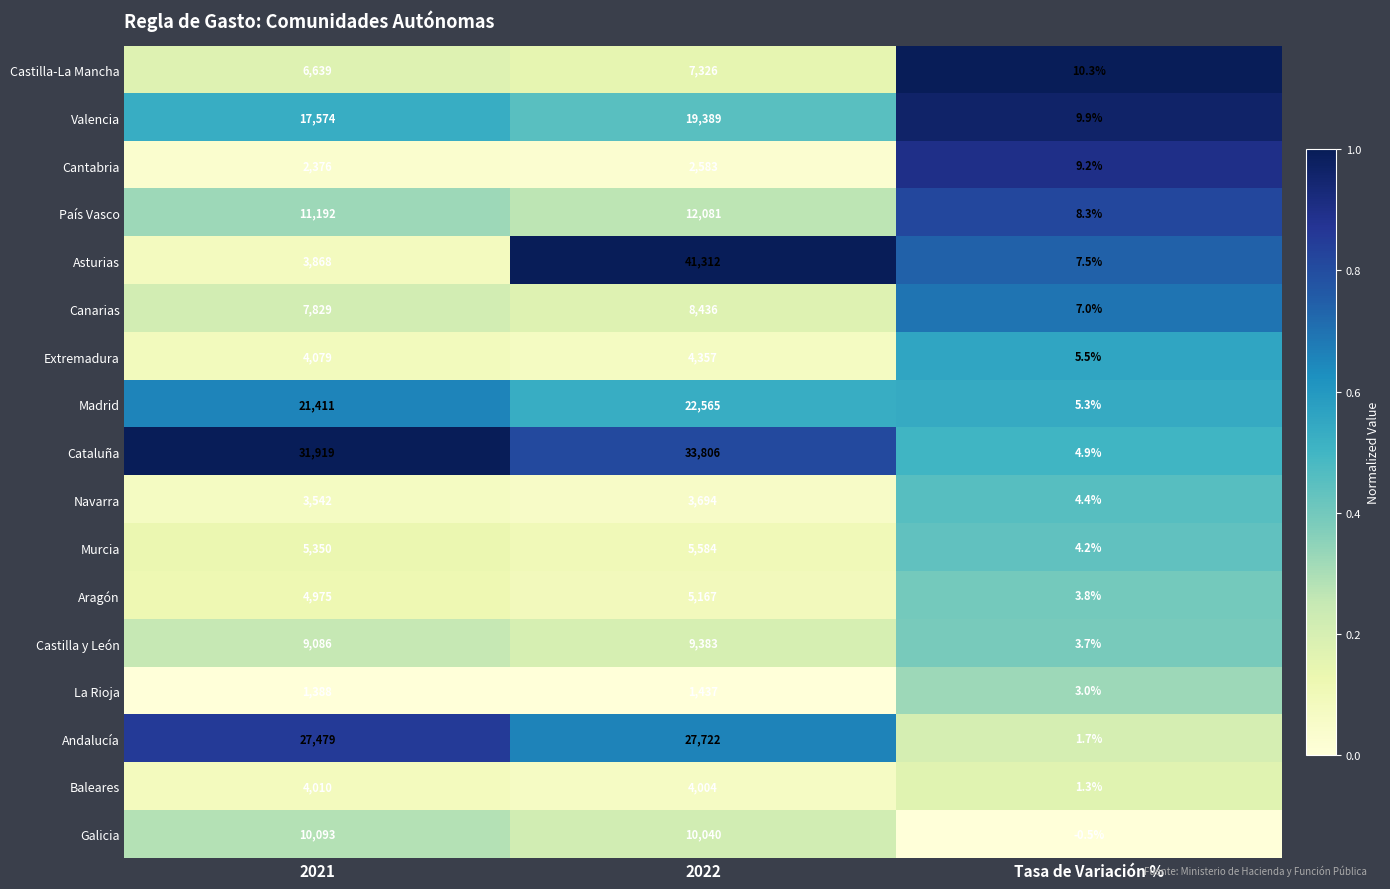

At which category is the sum across all series the highest?

2022